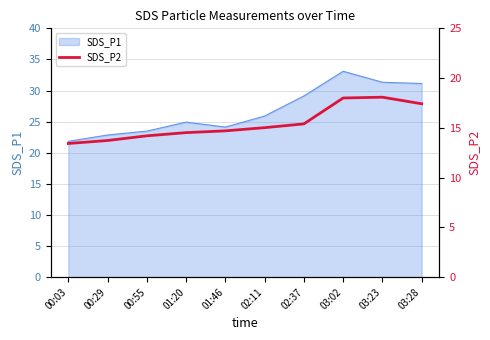

Is it true that SDS_P1 equals 31.1 at 03:28?

True